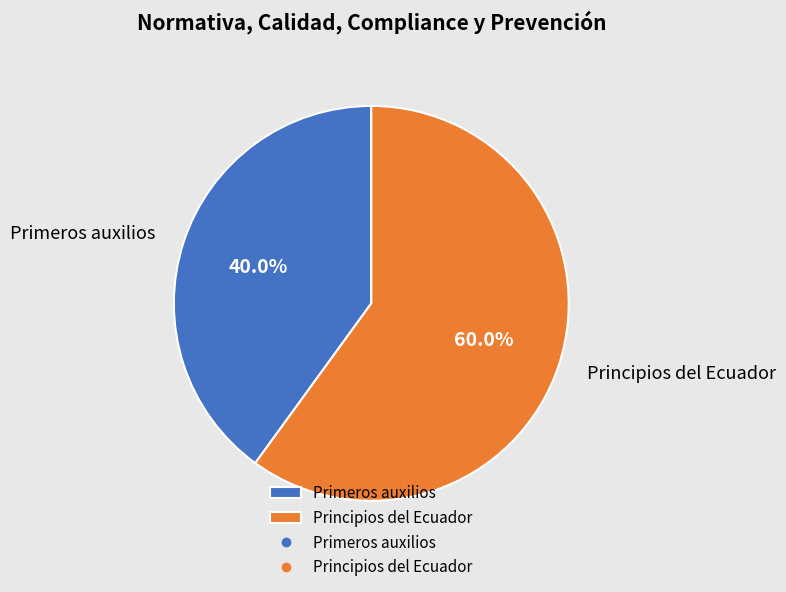

Which category has the biggest portion of the pie?

Principios del Ecuador